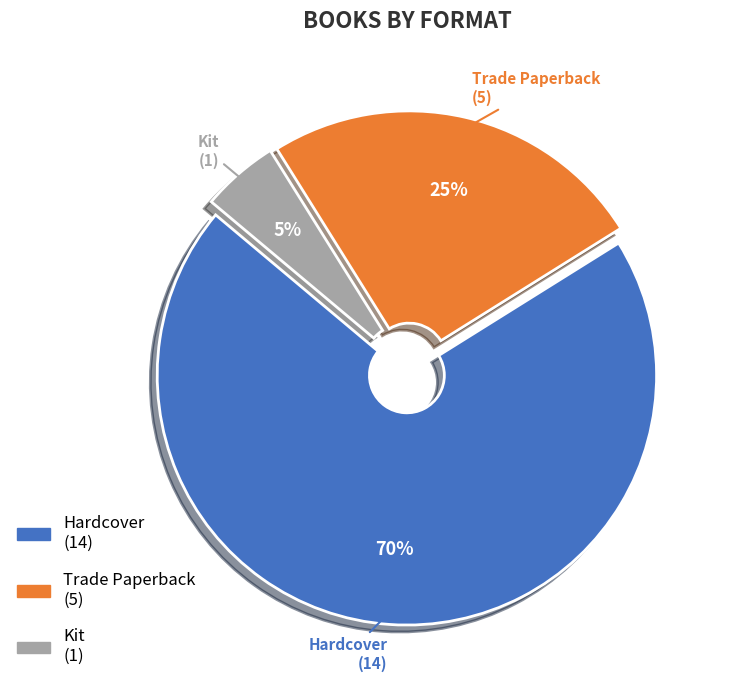

Which slice is the largest?

Hardcover